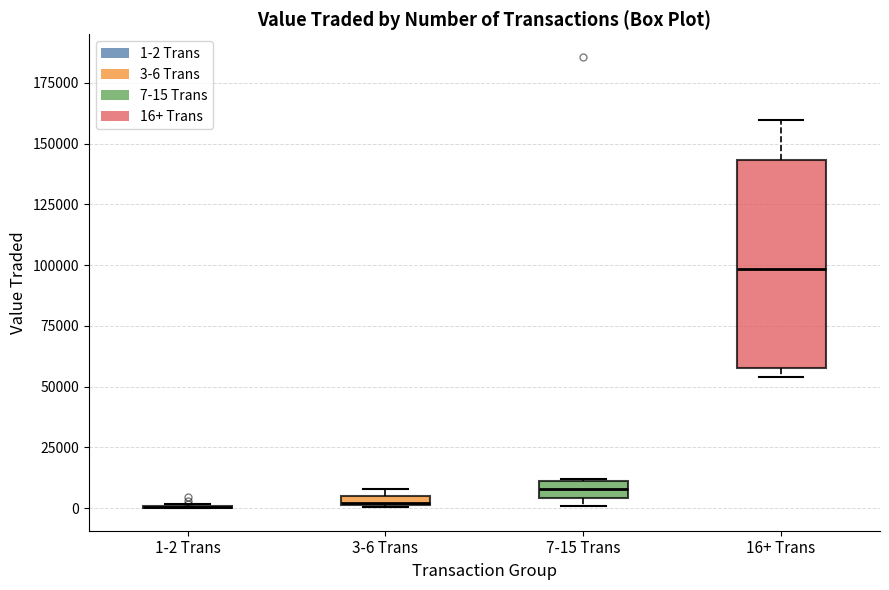

Comparing the boxes themselves (not the whiskers), which one is the tallest?

16+ Trans